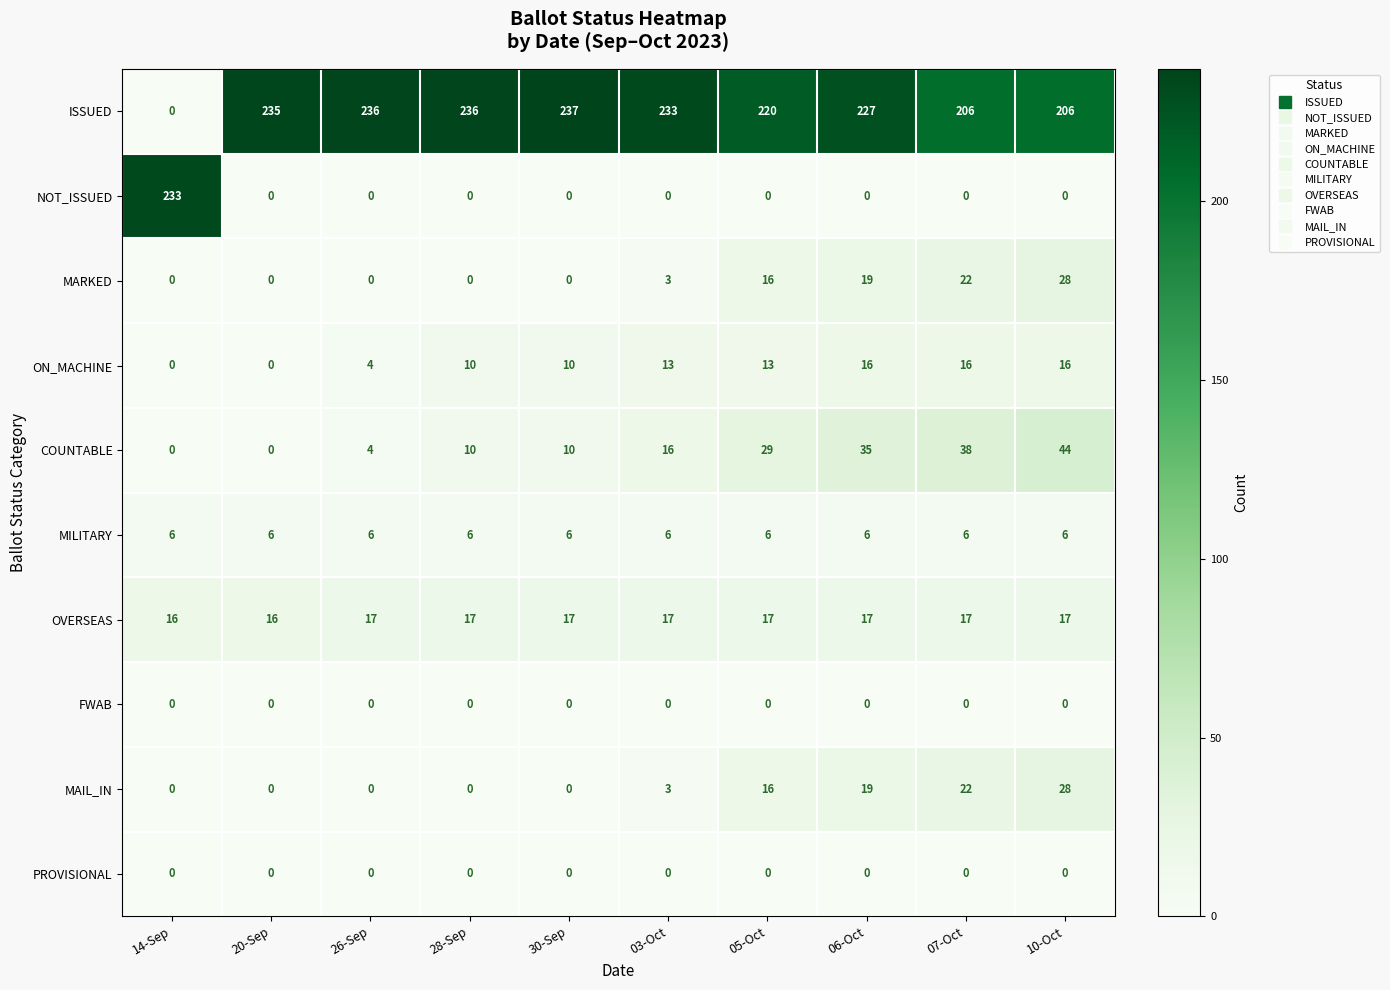

At how many categories does at least one series exceed 199?

10